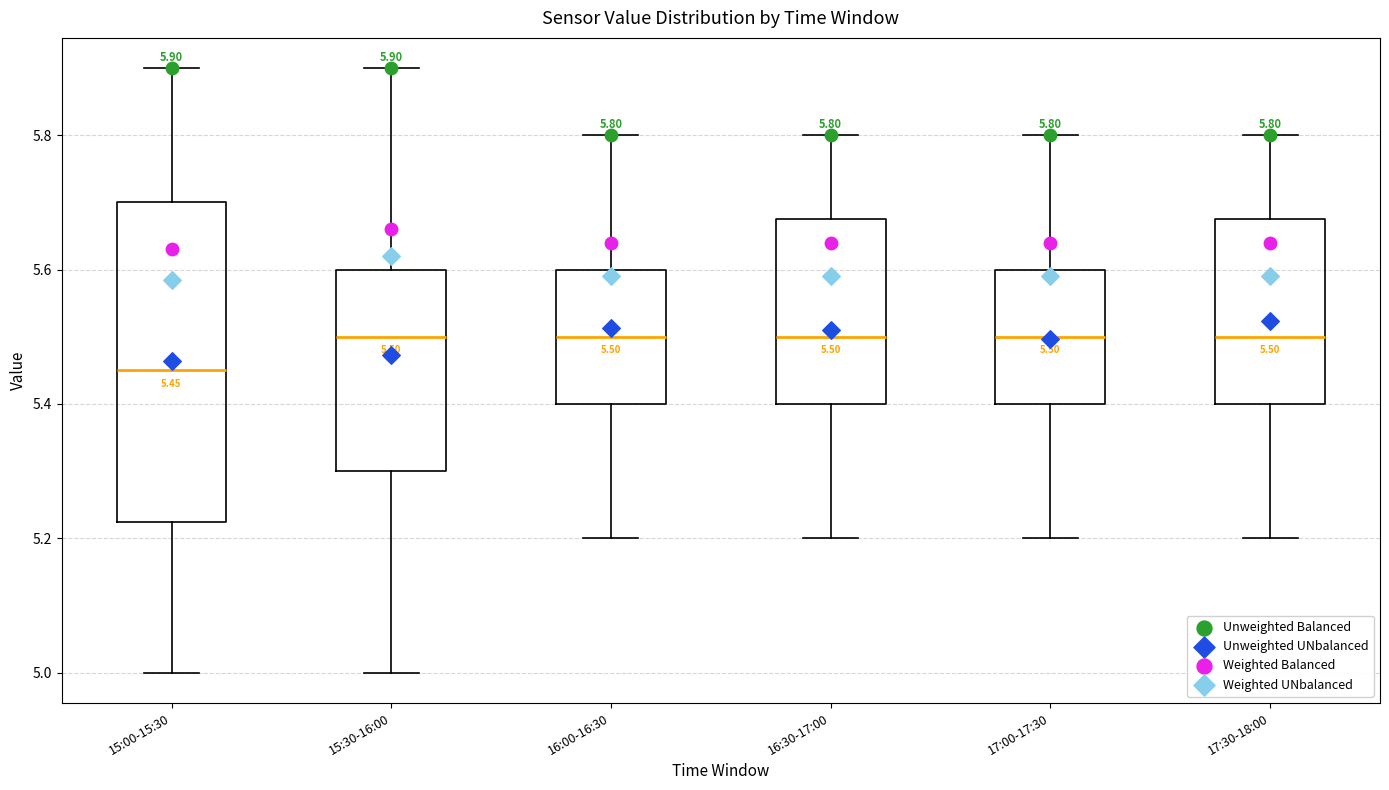

Comparing the boxes themselves (not the whiskers), which one is the tallest?

15:00-15:30